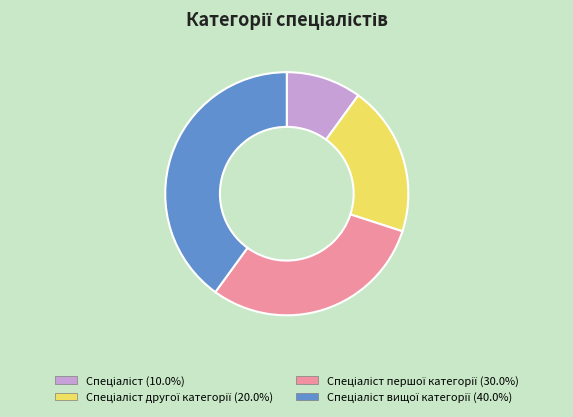

Does any single category account for the majority?

No